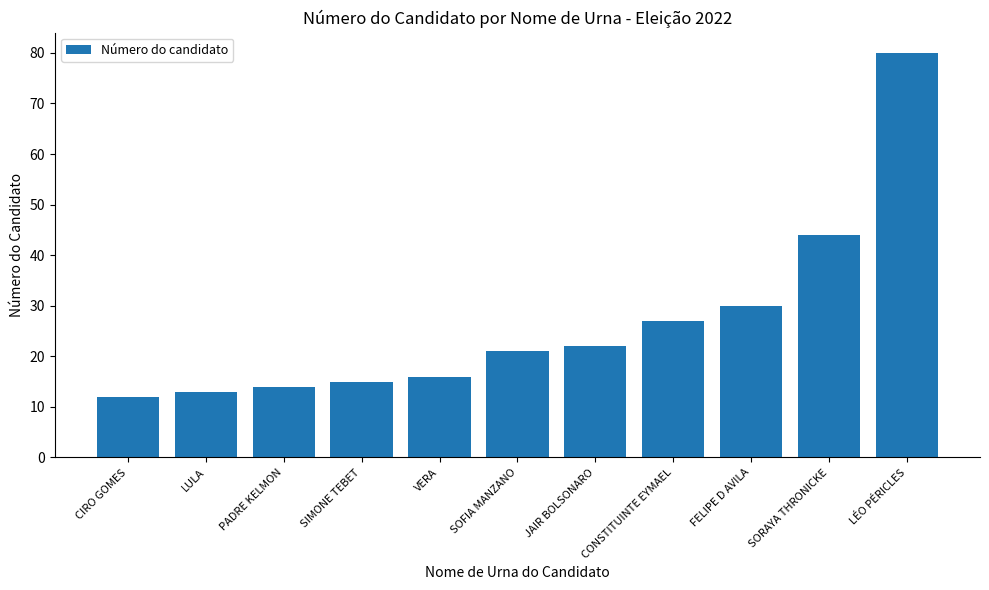

What is the sum of all values?

294